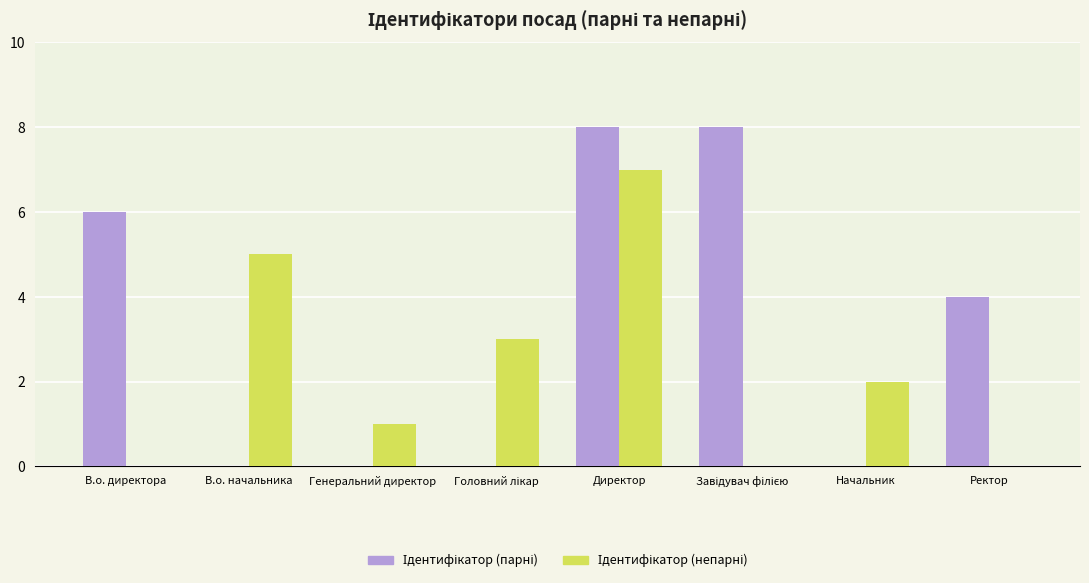

What is the greatest value displayed?

8